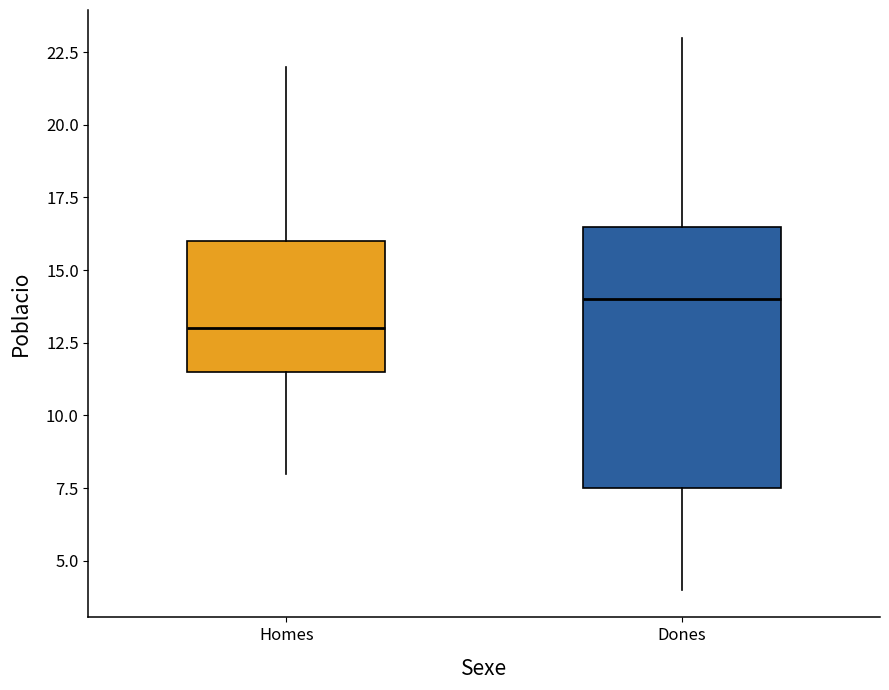

Reading left to right, read every box against the y-axis: the position of its median line, the range the box covers, and the ends of its whiskers. The values are not printed on the chart, so give them approximately, as read against the axis.

Homes: median 13.0, box 11.5 to 16.0, whiskers 8.0 to 22.0
Dones: median 14.0, box 7.5 to 16.5, whiskers 4.0 to 23.0